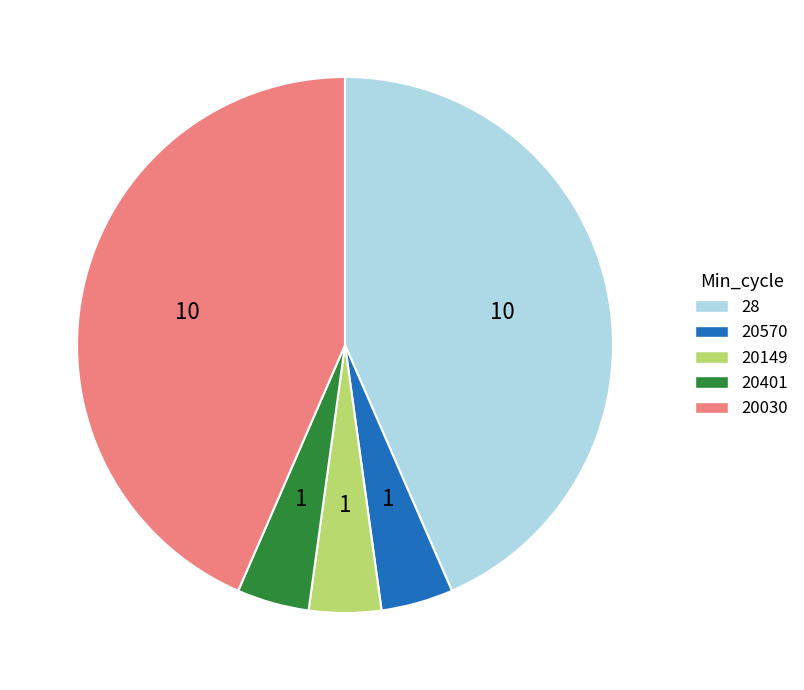

Is it true that 20401 is 4% of the pie?

True